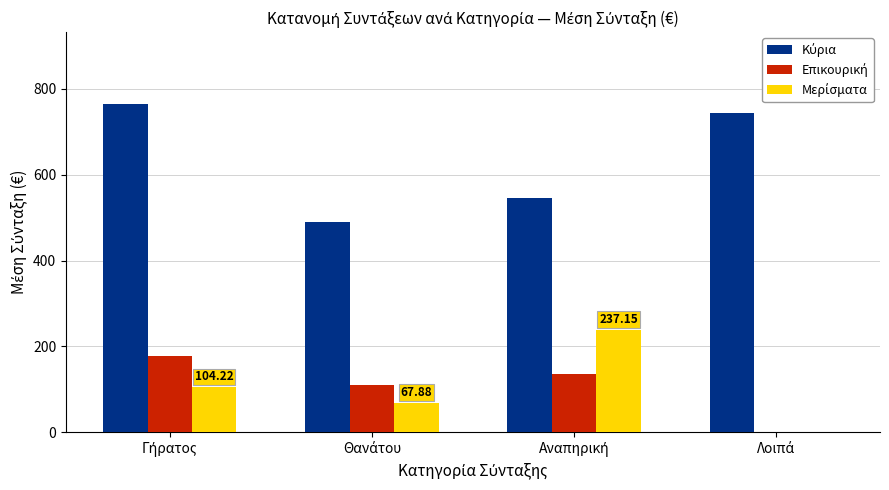

What is the difference between the Κύρια values at Θανάτου and Γήρατος?

274.2